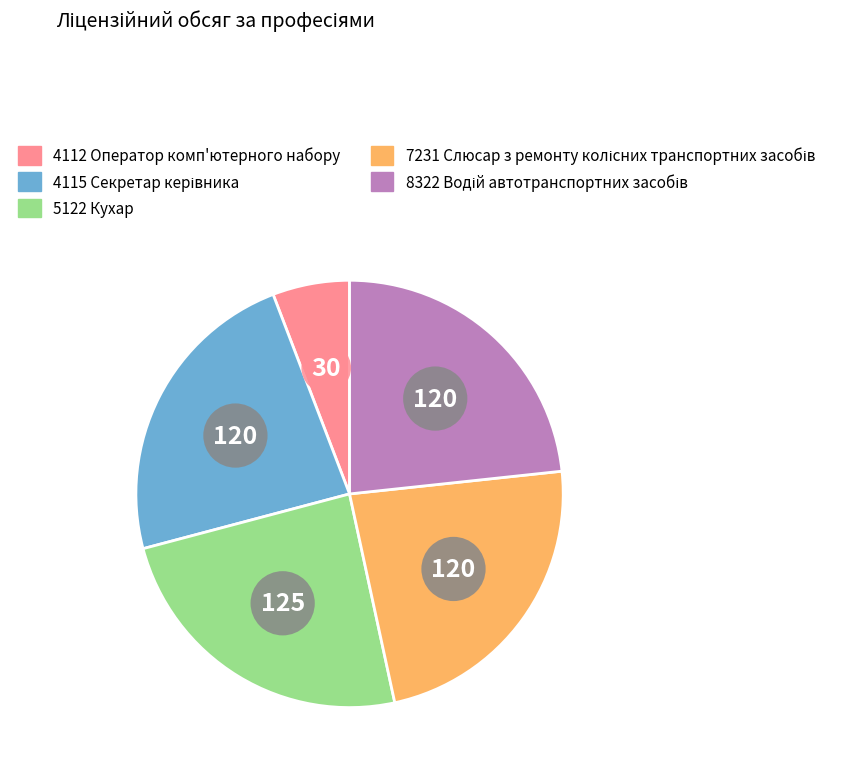

Is 5122 Кухар the majority of the pie?

No